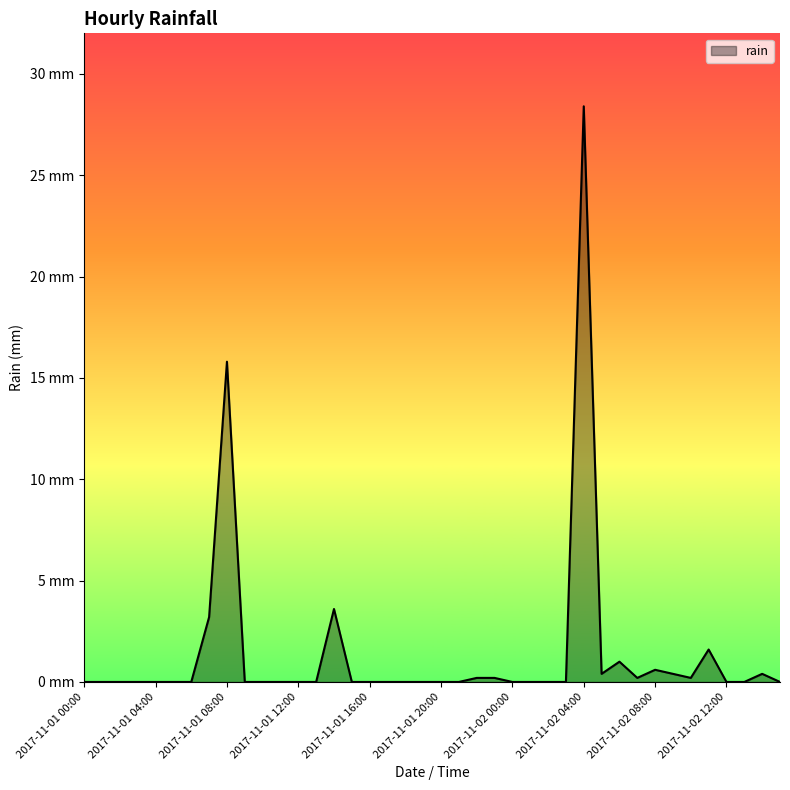

Does the chart display data point markers on the line(s)?

No